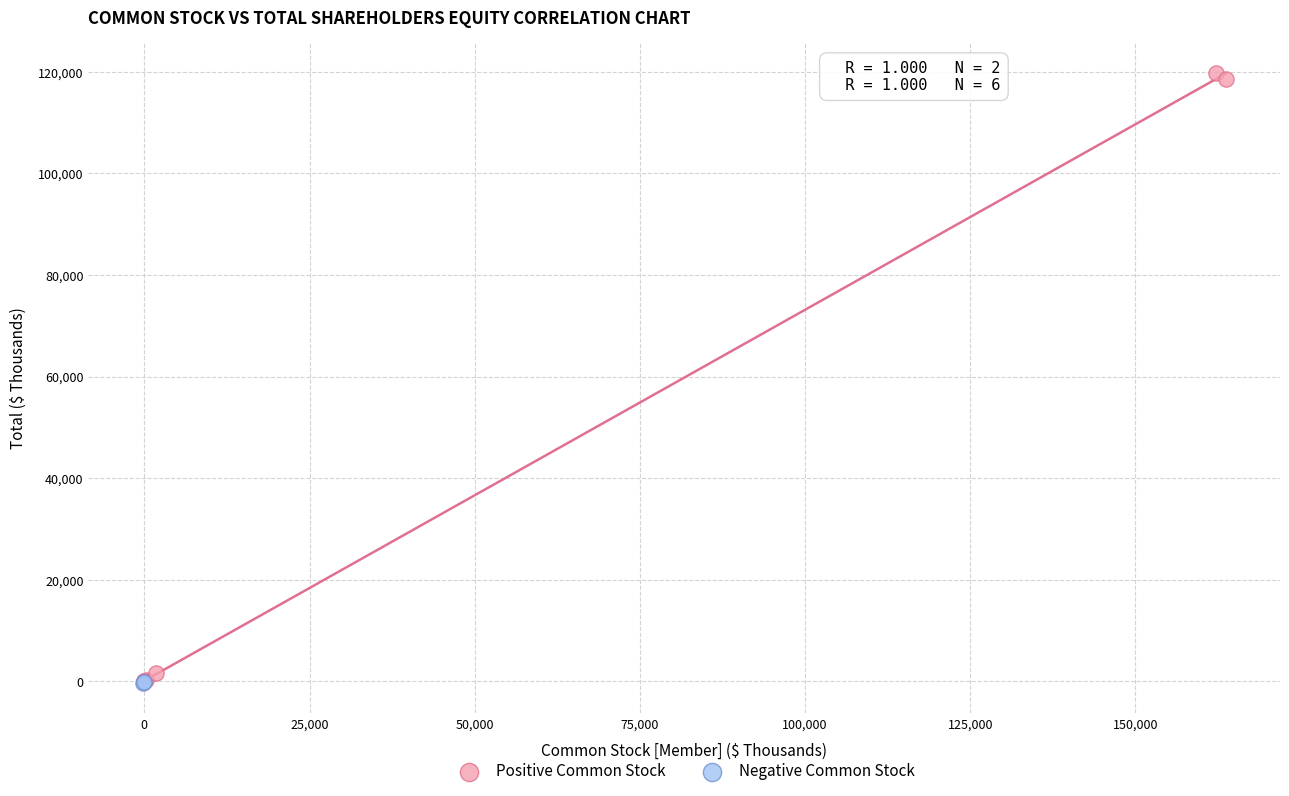

What are all the series names shown in the legend?

Positive Common Stock, Negative Common Stock